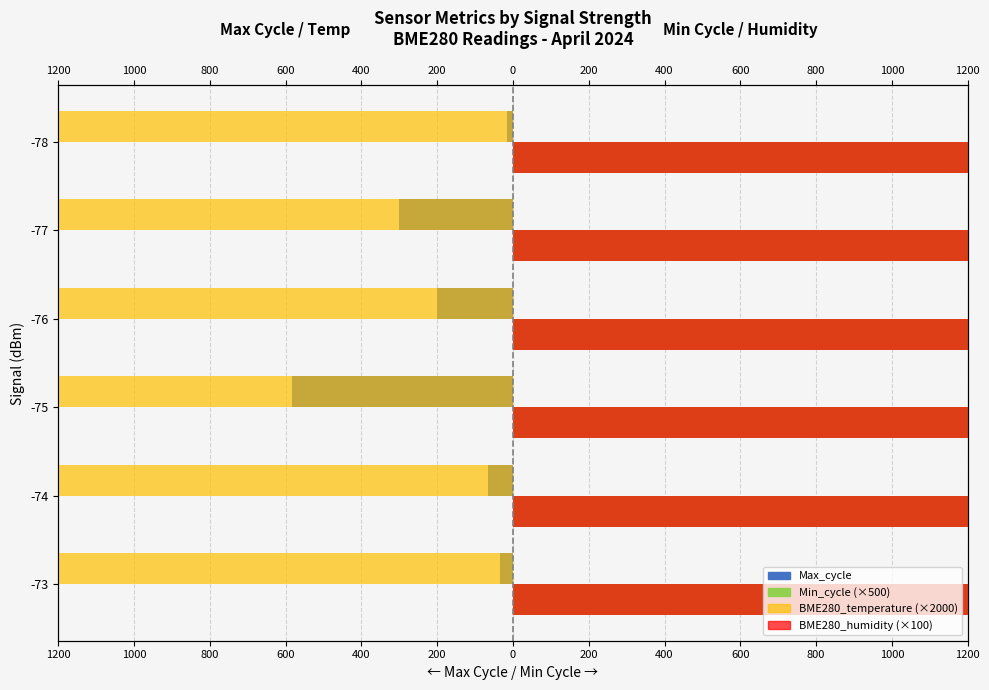

Is it true that BME280_temperature (×2000) equals -8945.4 at 1000?

False